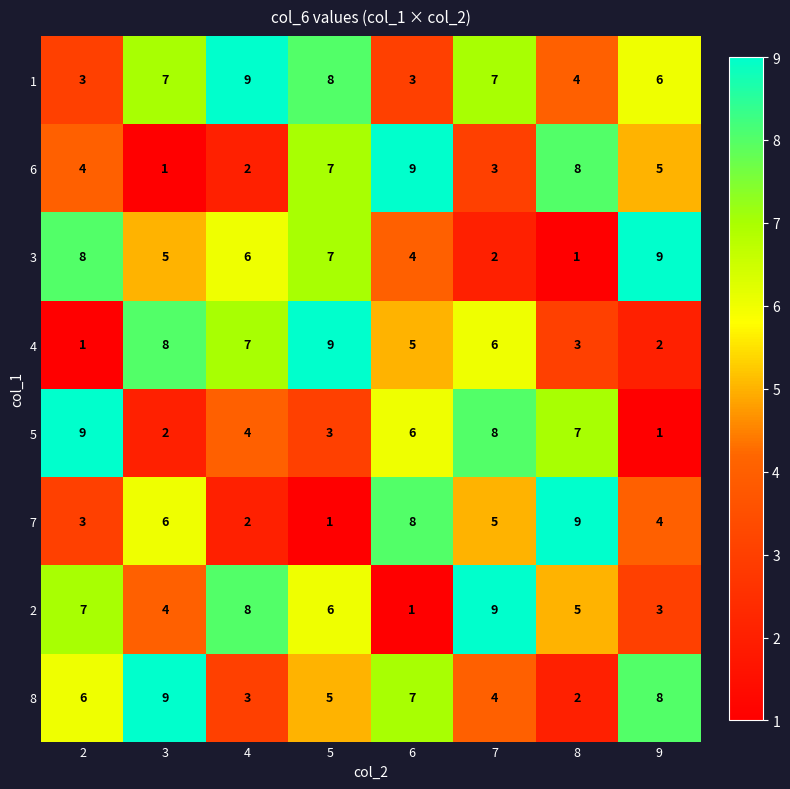

Count the number of categories in the chart.

8